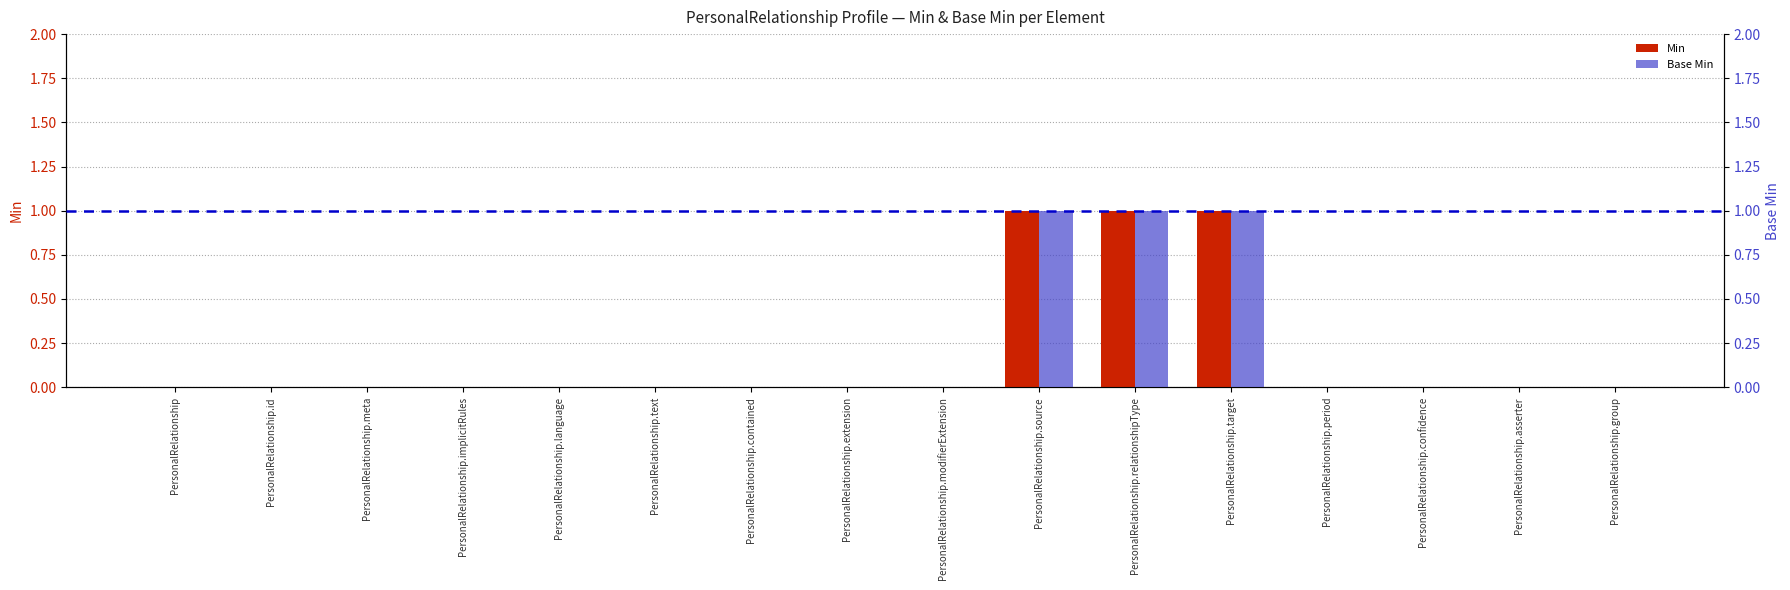

What is the sum of the Min values at PersonalRelationship.confidence and PersonalRelationship.source?

1